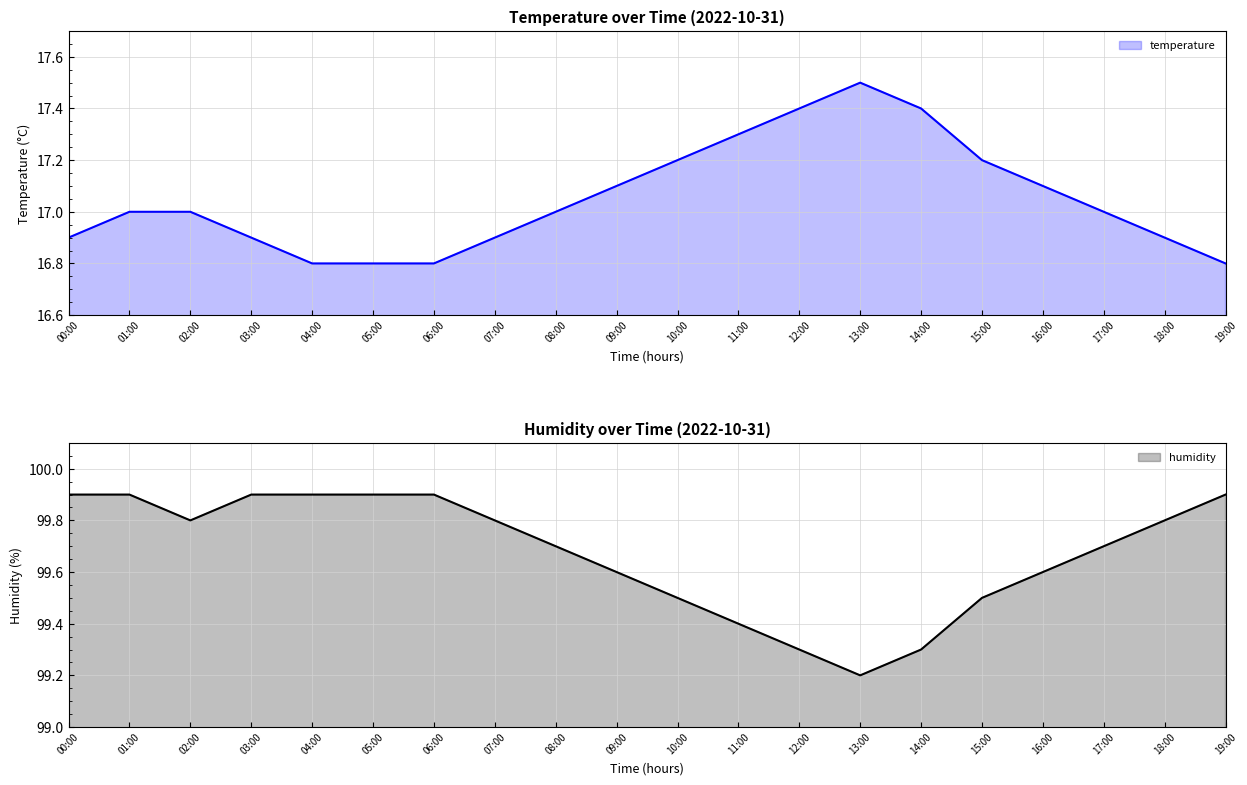

Which series changed the most between 00:00 and 14:00?

humidity